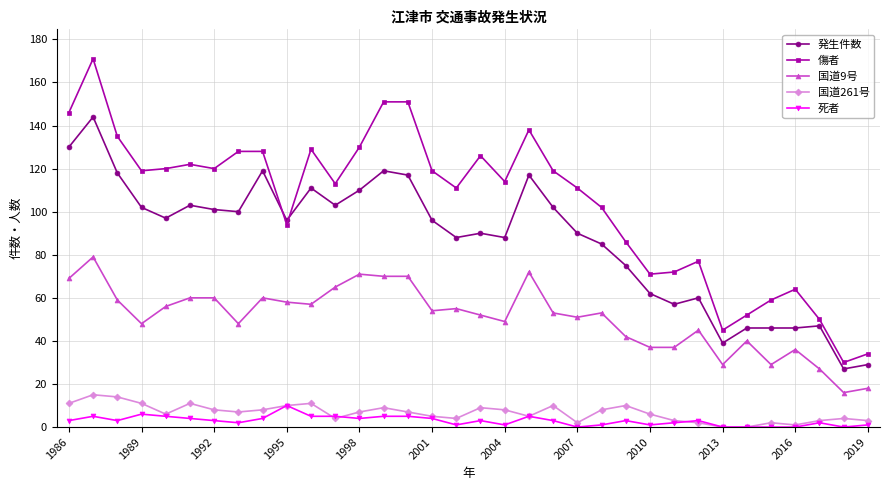

What is the sum of all 傷者 values?

3537